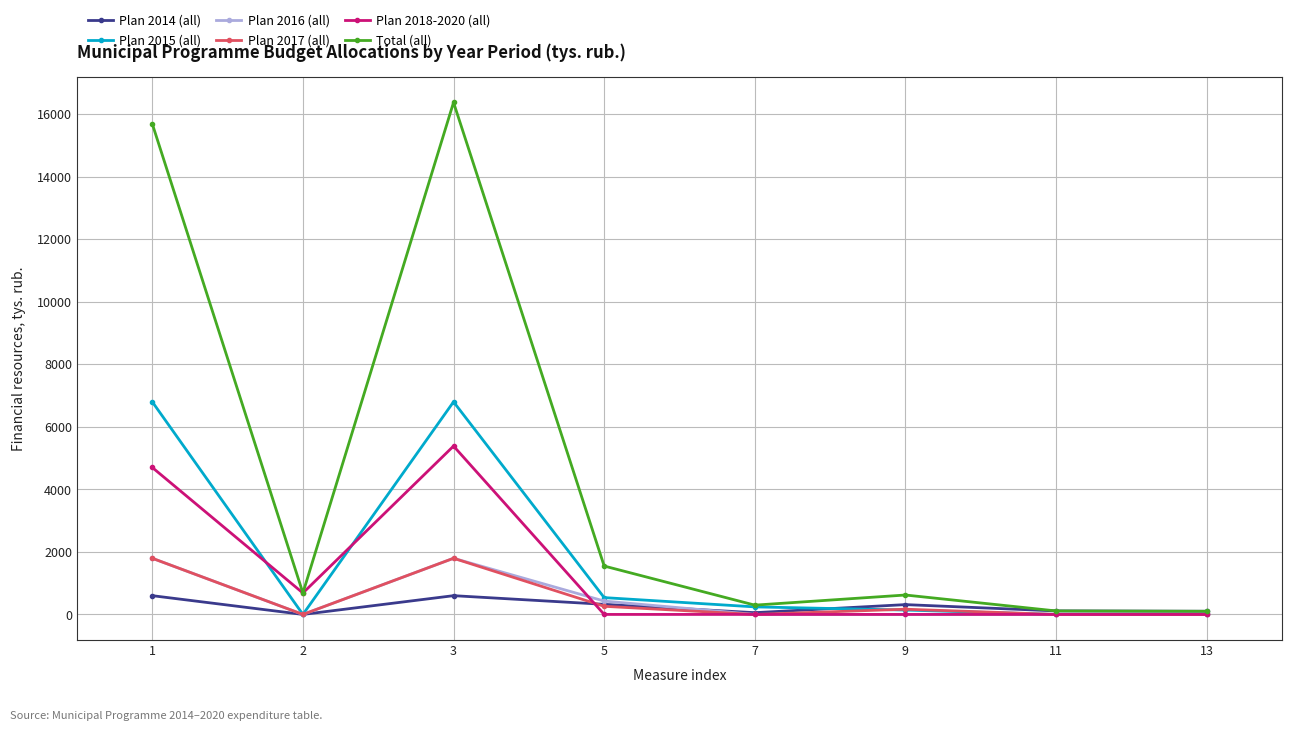

What is the sum of all Plan 2018-2020 (all) values?

10770.0